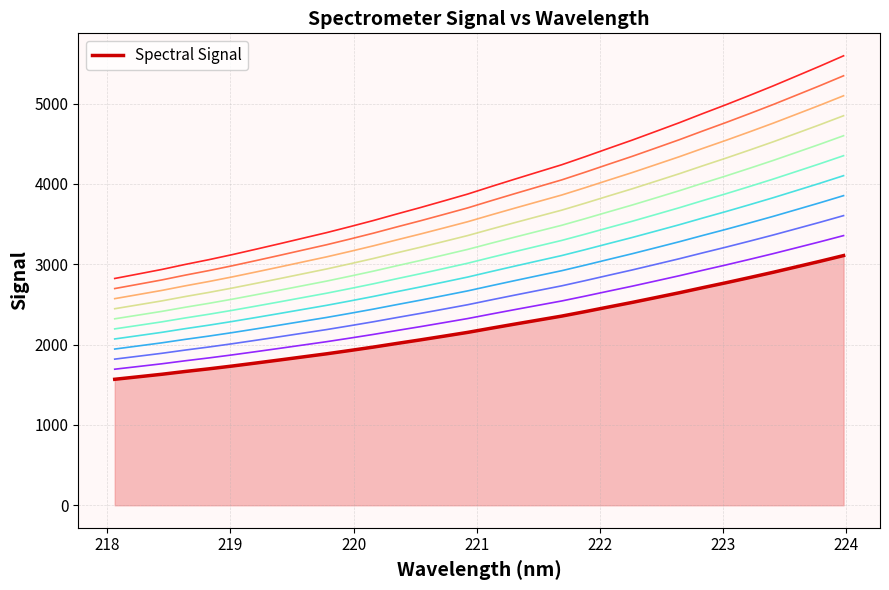

What is the smallest value displayed?

1568.3